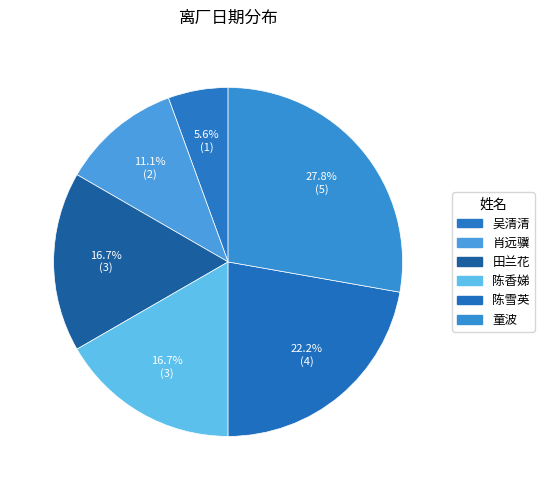

What is the smallest slice in the pie chart?

吴清清